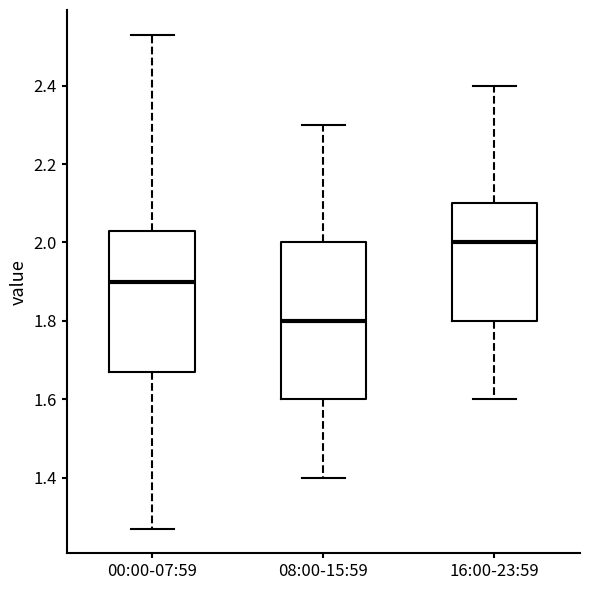

Where does the upper whisker of the box for 16:00-23:59 end on the y-axis? The values are not printed on the chart, so give them approximately, as read against the axis.

2.40